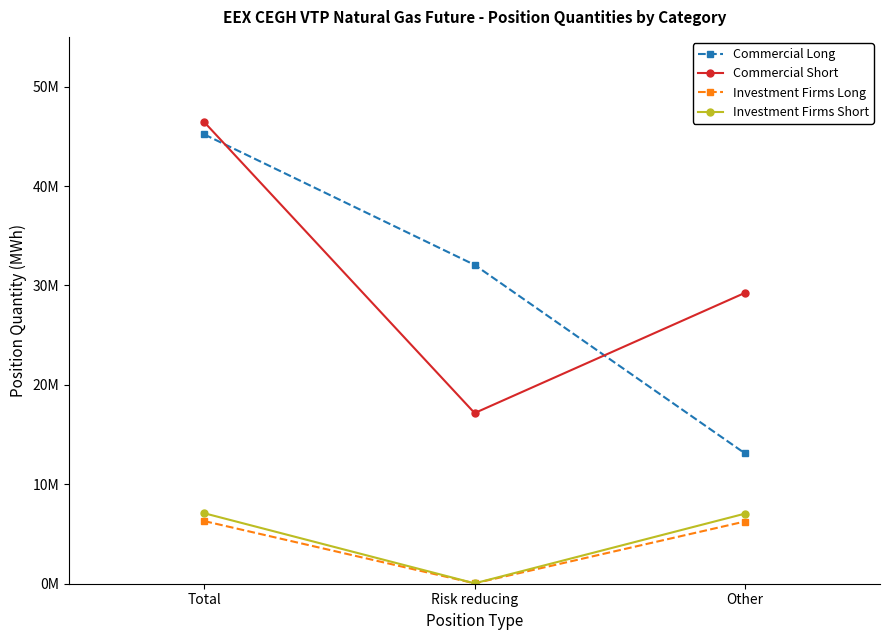

What are all the series names shown in the legend?

Commercial Long, Commercial Short, Investment Firms Long, Investment Firms Short